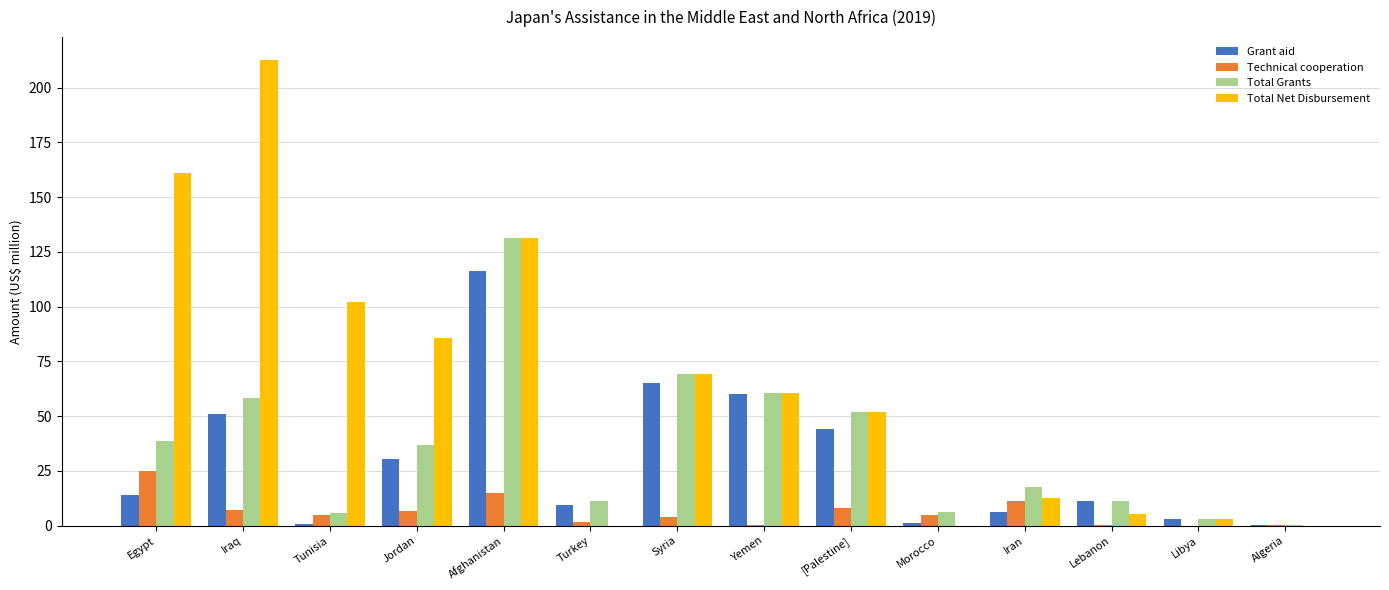

The Technical cooperation series shows 0.4 at Lebanon. True or false?

True